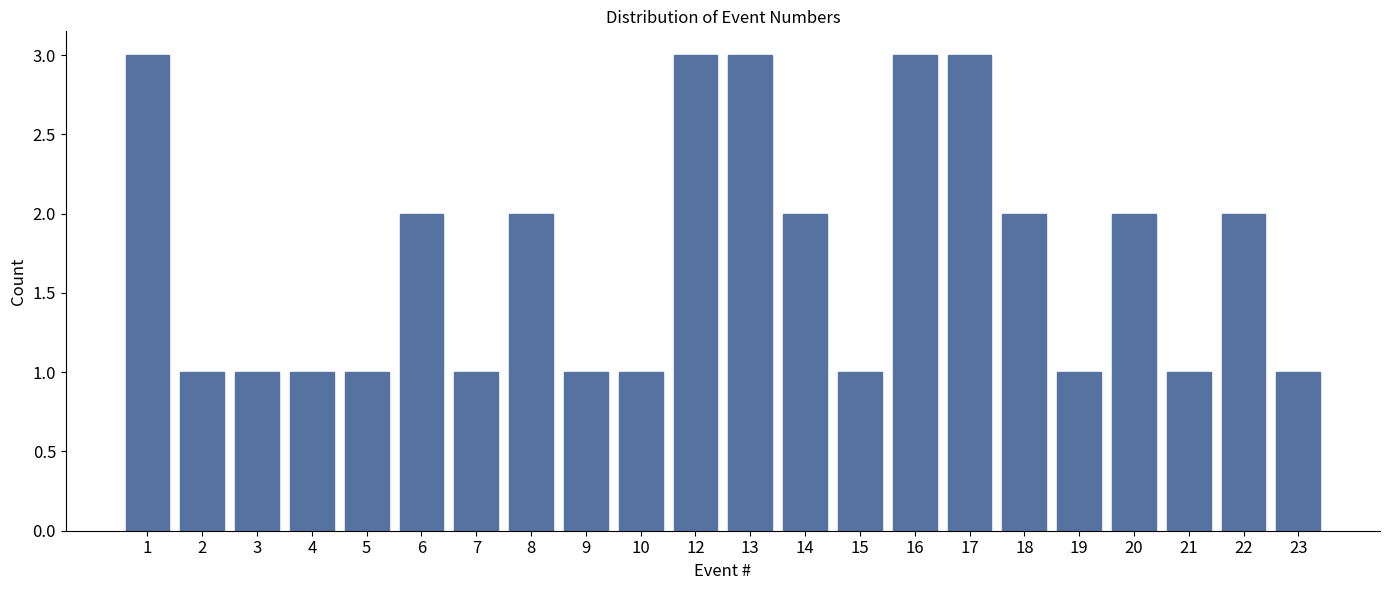

Reading right to left, list all the values displayed in this chart.

23=1	22=2	21=1	20=2	19=1	18=2	17=3	16=3	15=1	14=2	13=3	12=3	10=1	9=1	8=2	7=1	6=2	5=1	4=1	3=1	2=1	1=3